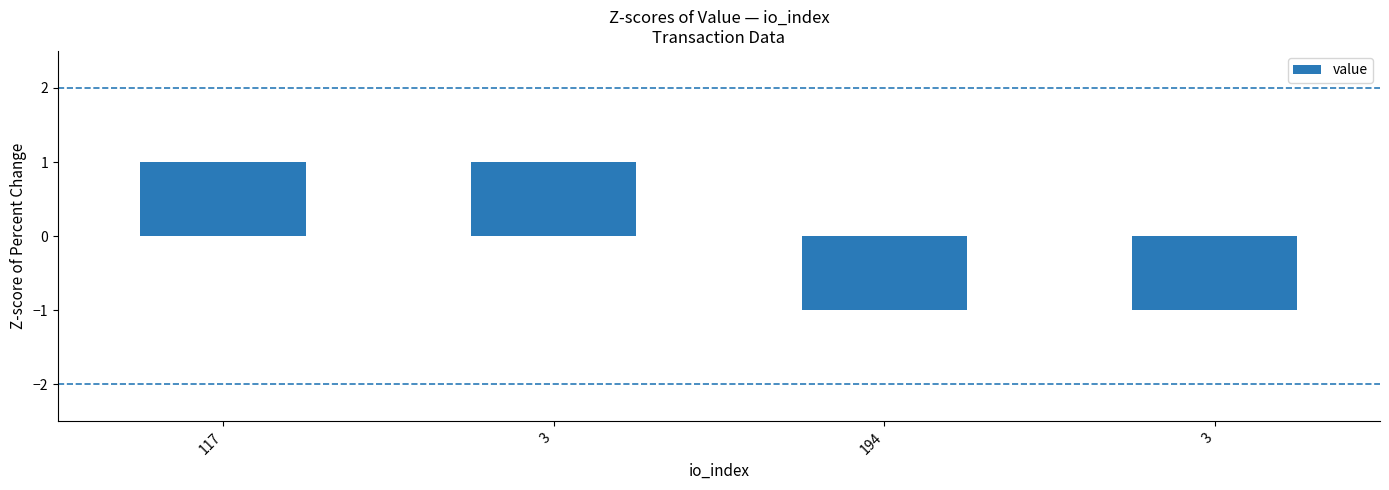

How many bars are there in total?

4